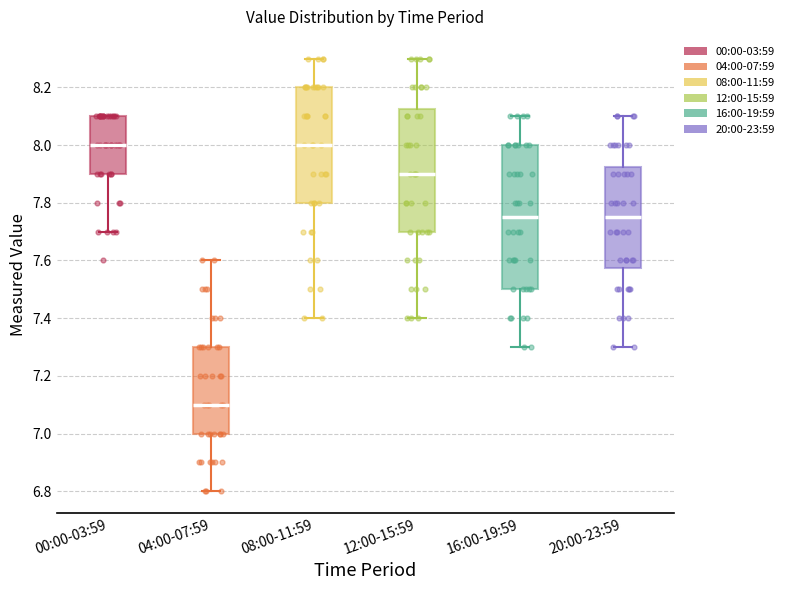

Which box is the tallest, from its lower edge to its upper edge?

16:00-19:59